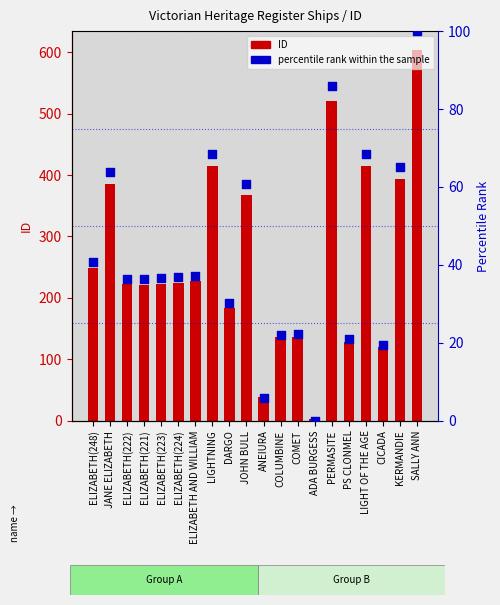

Is the value of ID at LIGHTNING greater than the value of percentile rank within the sample at DARGO?

Yes